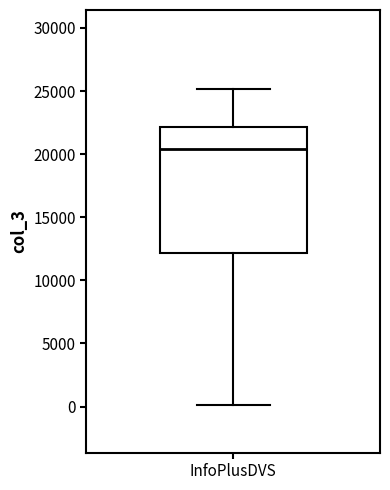

Read this box plot against the y-axis: the position of the median line, the range covered by the box, and the ends of both whiskers. The values are not printed on the chart, so give them approximately, as read against the axis.

median 20500, box 12000 to 22000, whiskers 0 to 25000